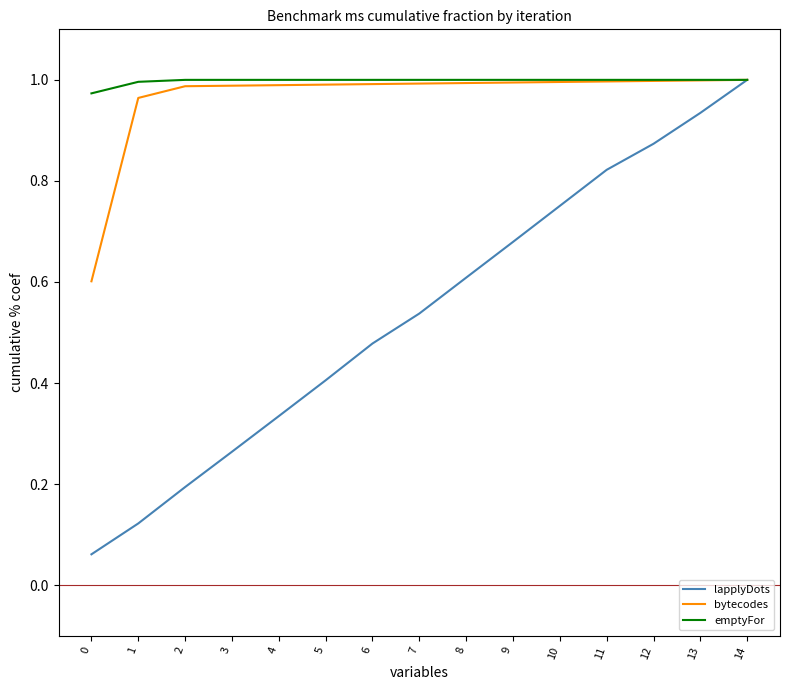

Which series has the largest range (max minus min)?

lapplyDots